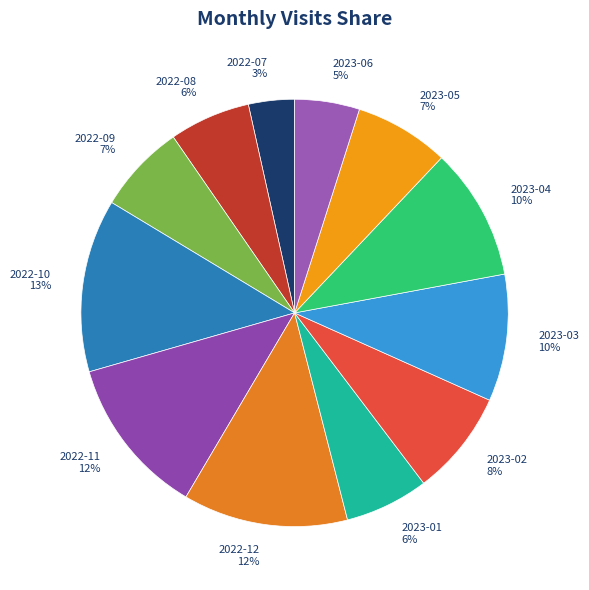

Count the number of slices in the pie.

12